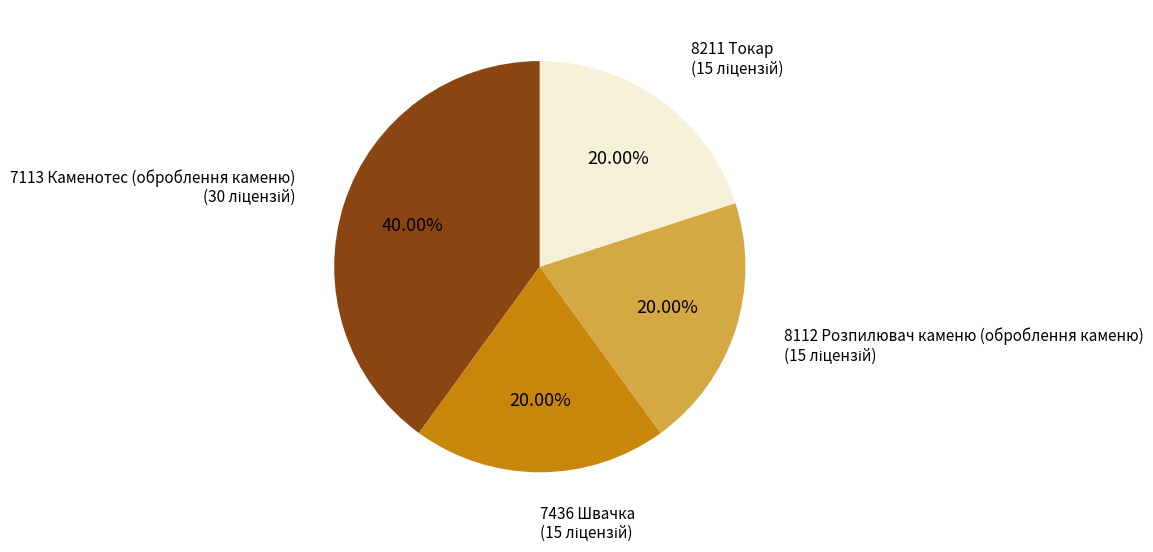

To the nearest percent, what is the combined percentage of 7113 Каменотес (оброблення каменю) and 8211 Токар?

60%